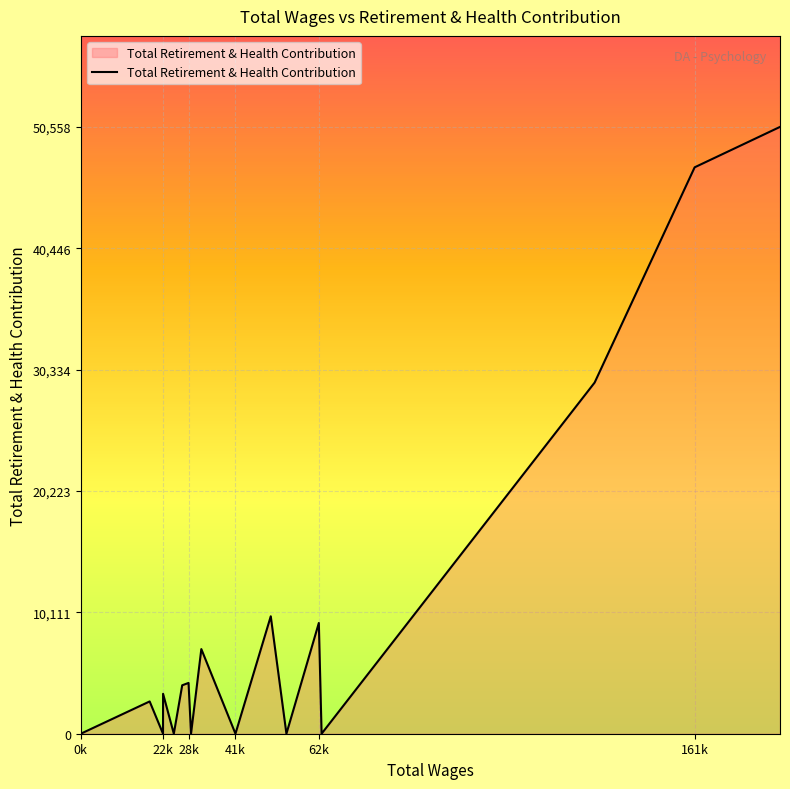

What is the greatest value displayed?

50558